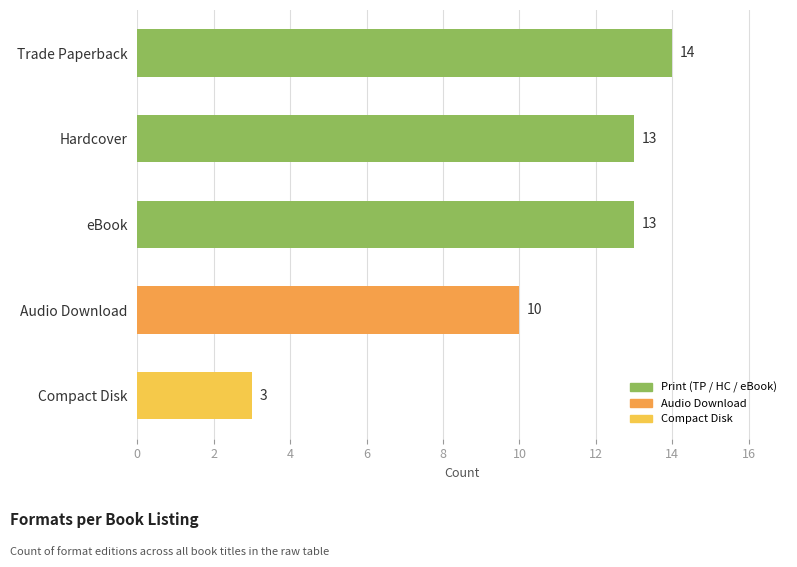

True or false: the data shows 14 at Trade Paperback.

True